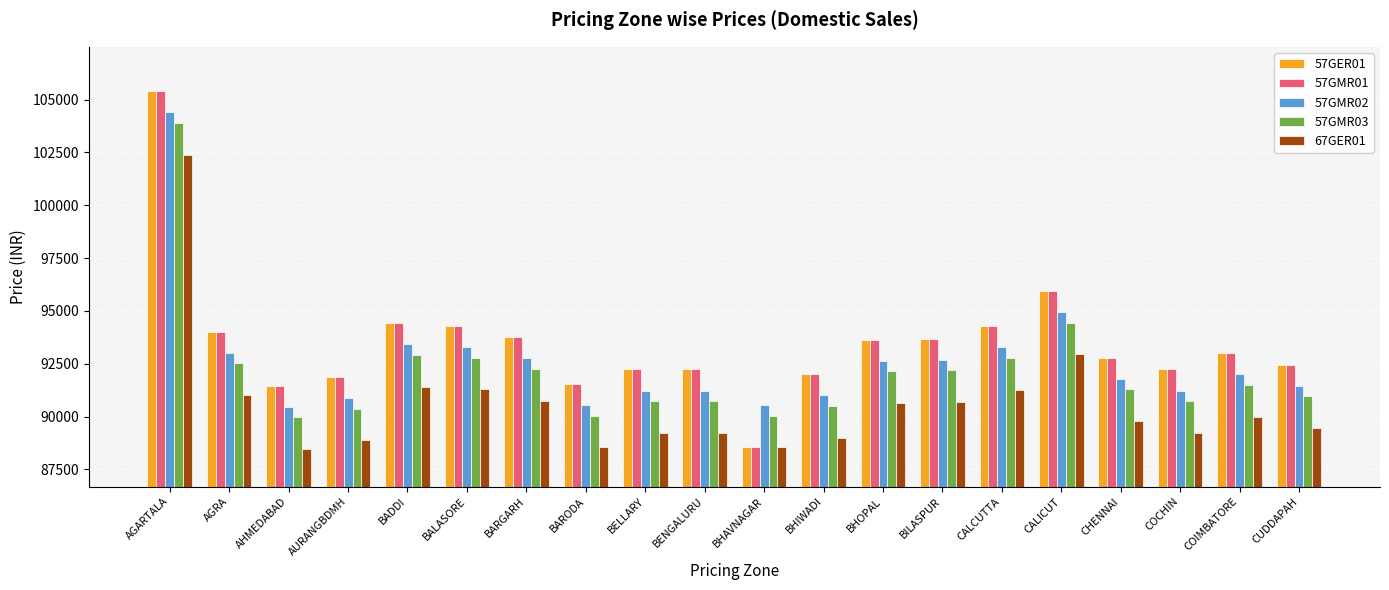

At how many categories does at least one series exceed 103488?

1